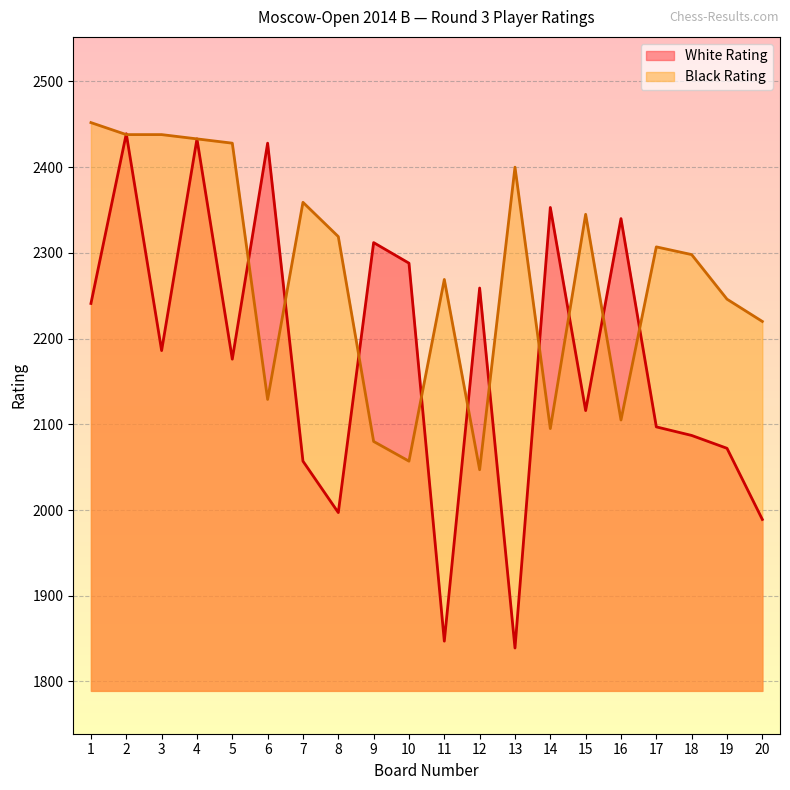

The White Rating series shows 2433 at 4. True or false?

True